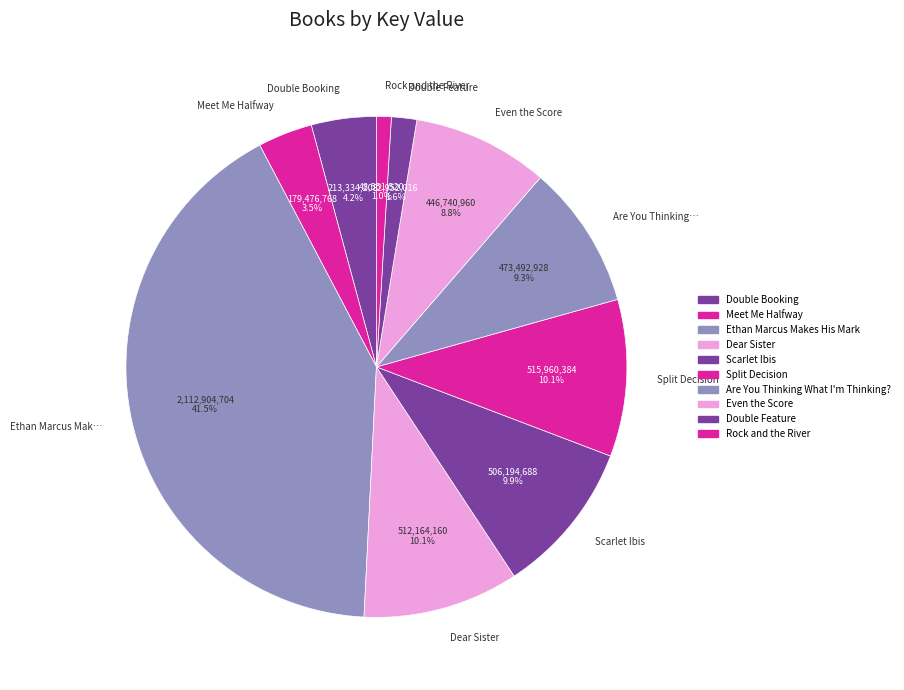

How many segments does this pie chart have?

10